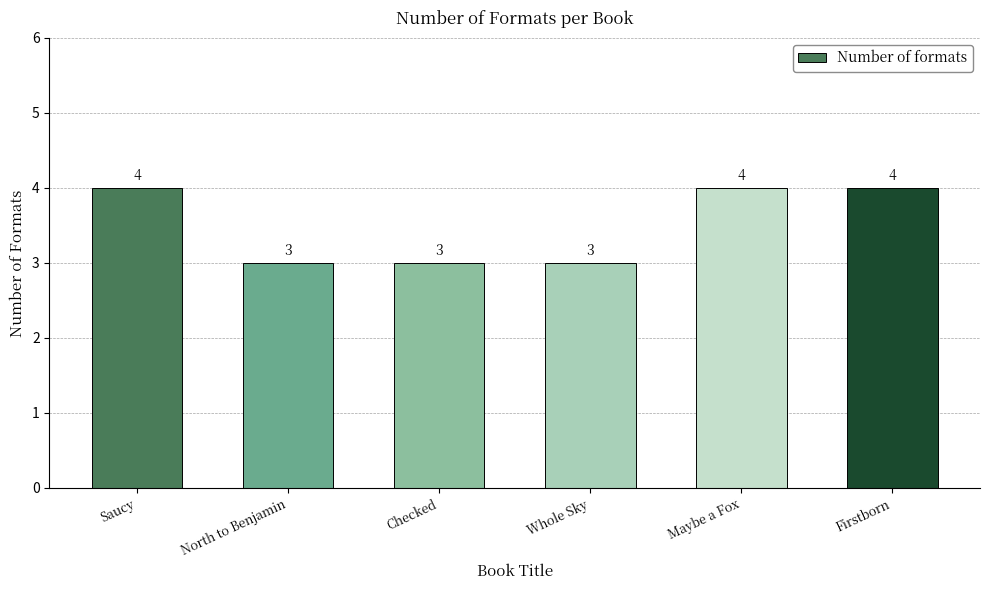

What is the greatest value displayed?

4